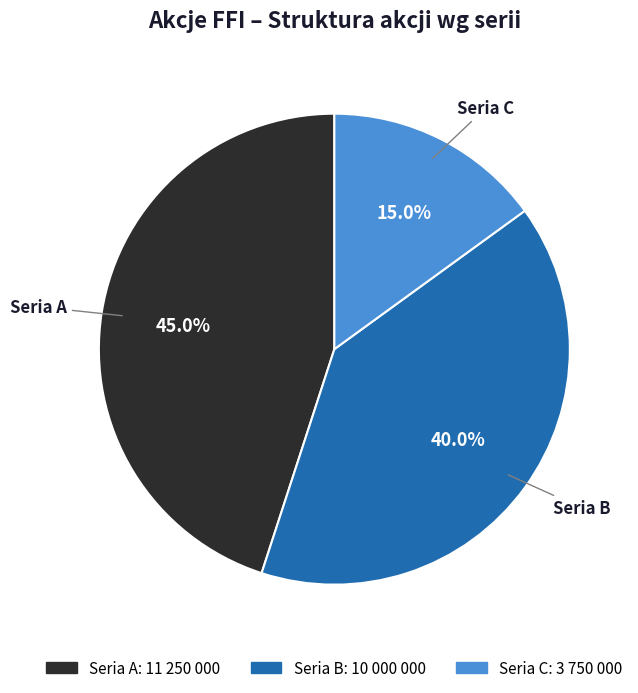

To the nearest percent, what portion does Seria B represent?

40%